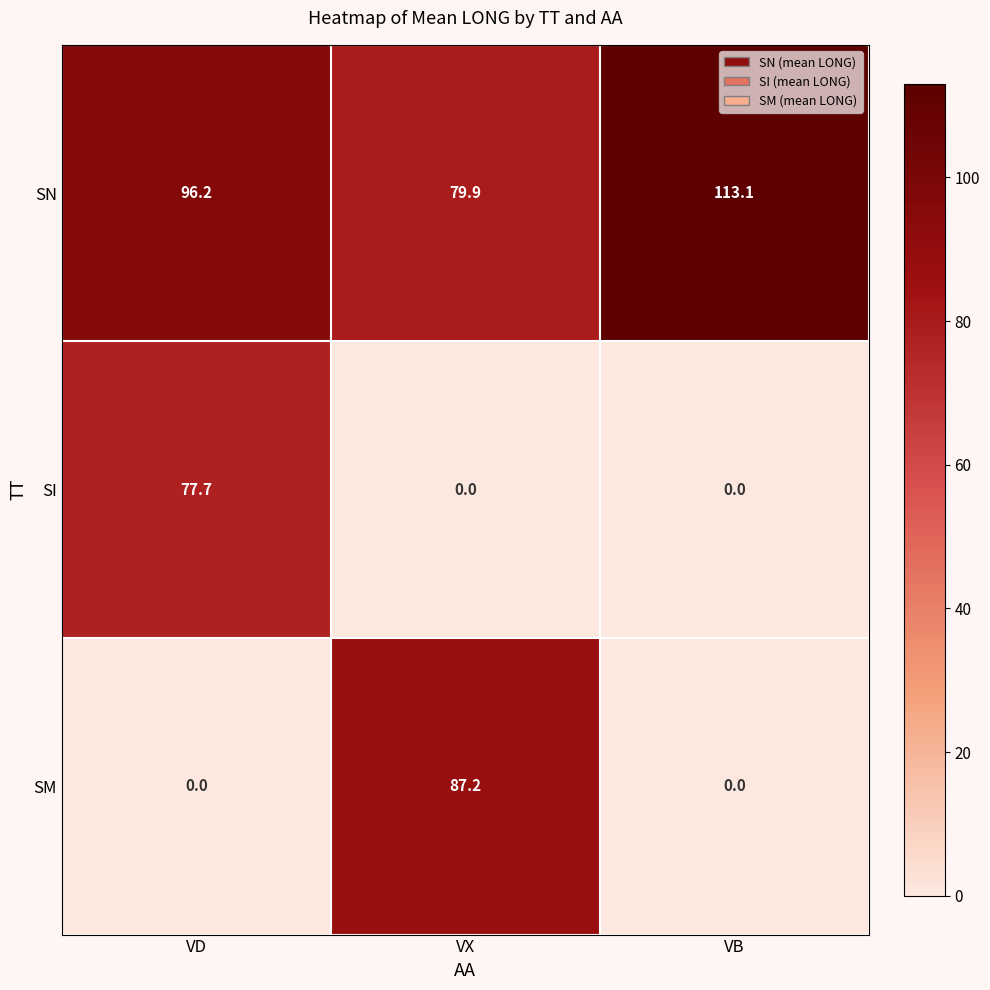

What is the sum of the SM values at VB and VX?

87.2